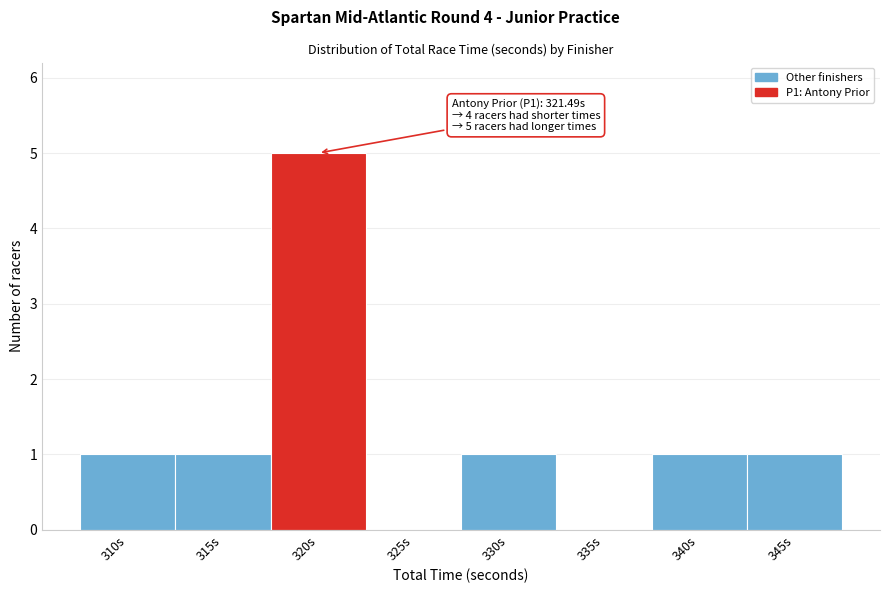

Reading left to right, transcribe all the data shown in this chart.

310s=1	315s=1	320s=5	325s=0	330s=1	335s=0	340s=1	345s=1